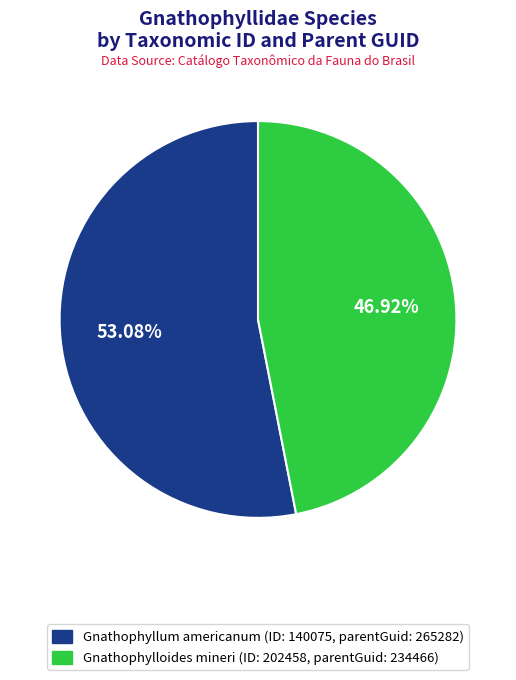

Is there any slice that represents more than half of the pie?

Yes